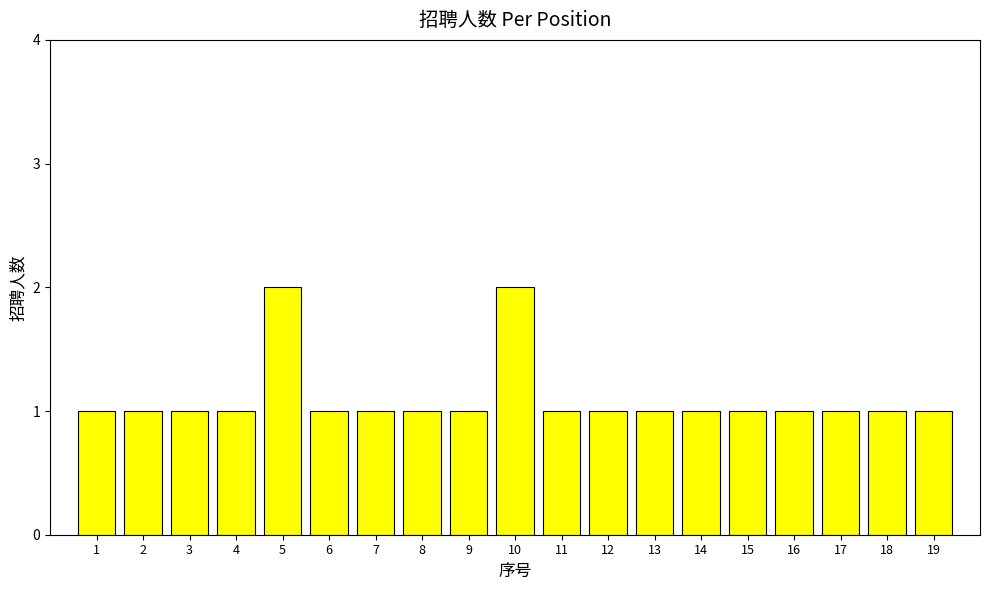

Reading left to right, what are all the values shown in this chart?

1=1	2=1	3=1	4=1	5=2	6=1	7=1	8=1	9=1	10=2	11=1	12=1	13=1	14=1	15=1	16=1	17=1	18=1	19=1